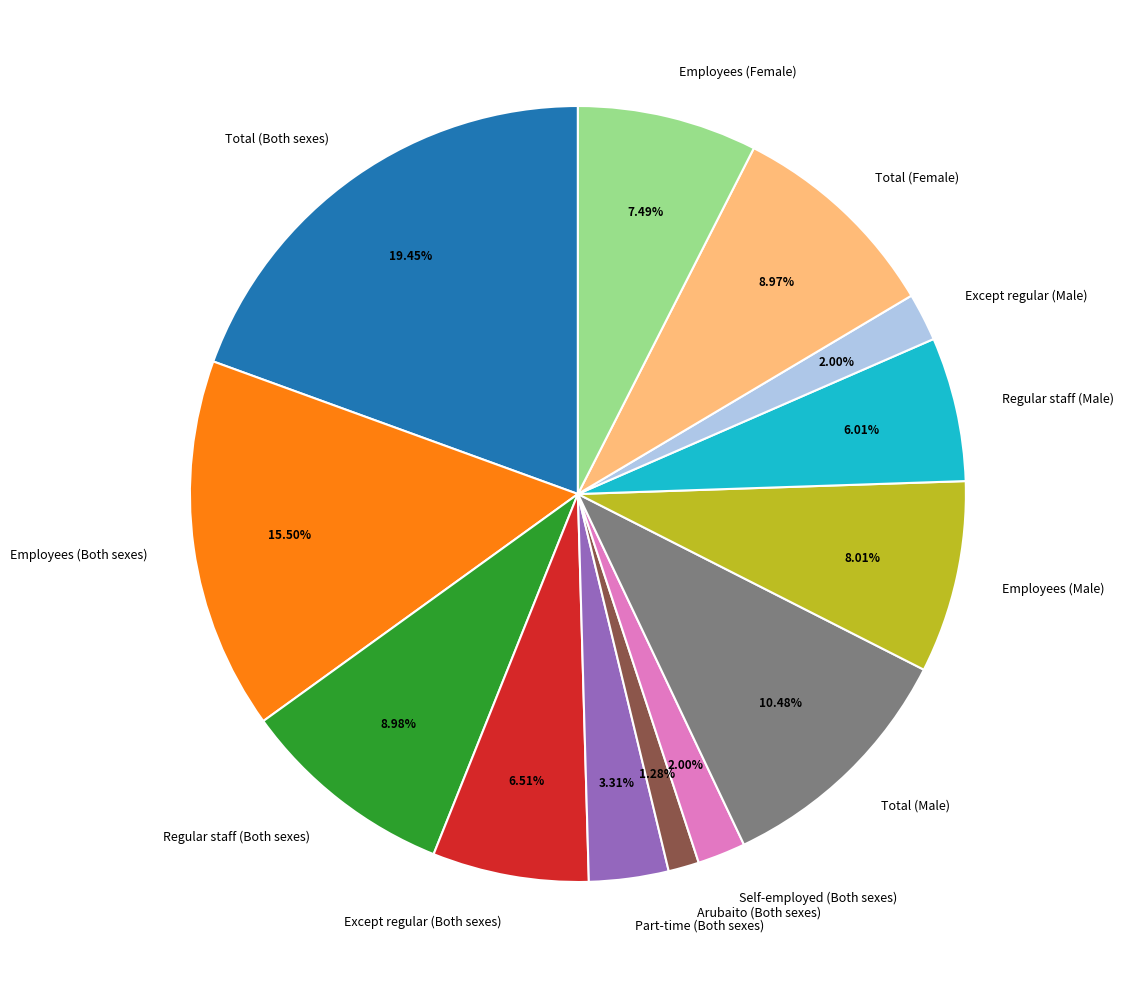

Do Total (Male) and Part-time (Both sexes) together represent more than half of the pie?

No